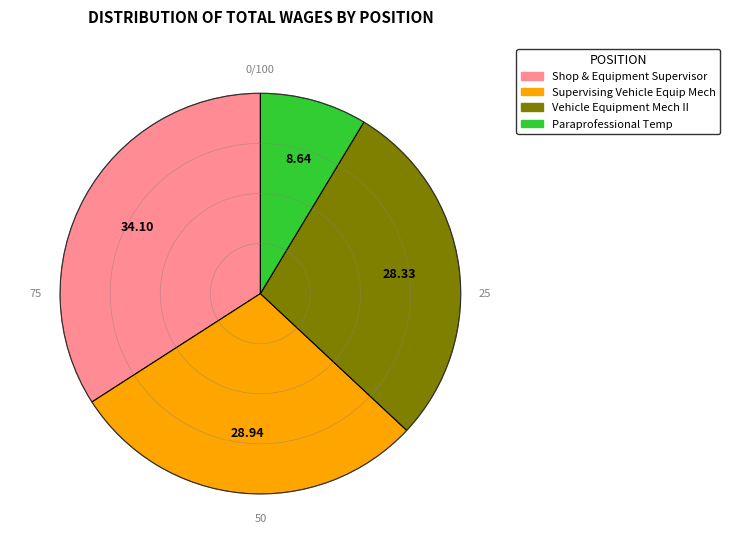

Is the sum of Shop & Equipment Supervisor and Supervising Vehicle Equip Mech greater than half?

Yes